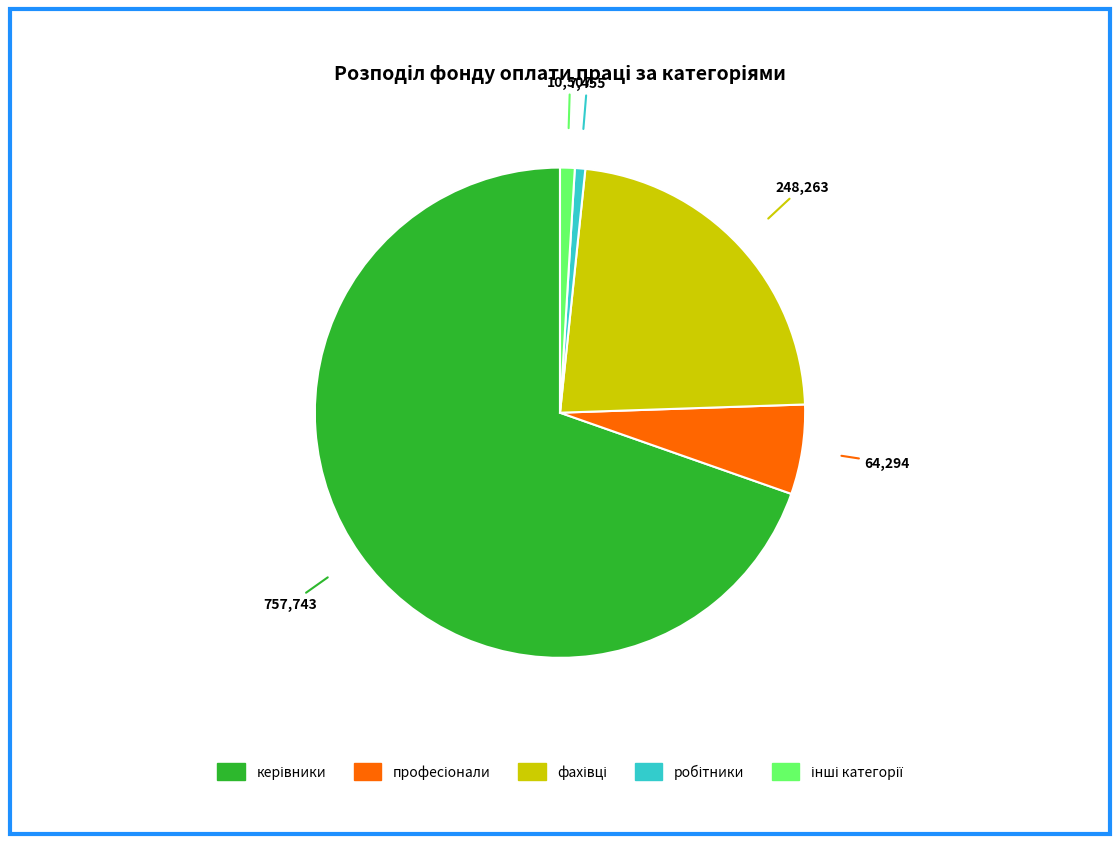

Is there a majority slice in this chart?

Yes